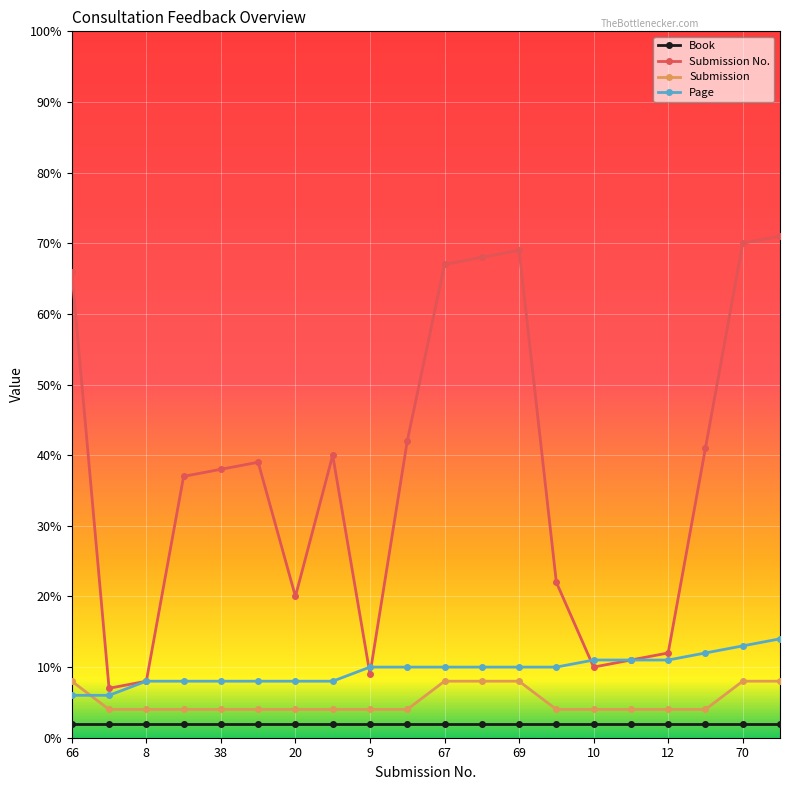

True or false: Submission No. and Book cross at least once.

False